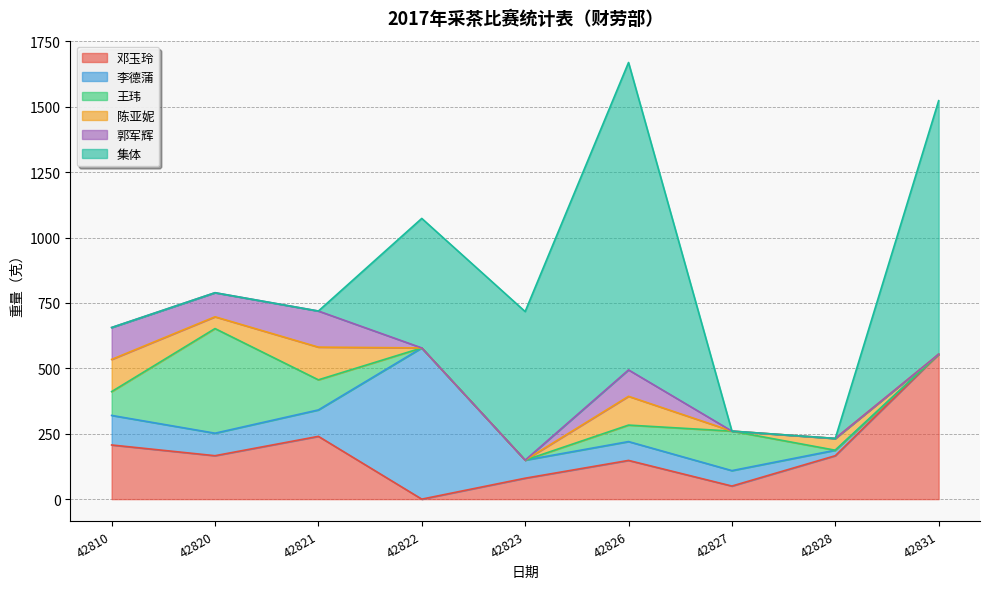

True or false: 邓玉玲 and 陈亚妮 intersect in this chart.

False